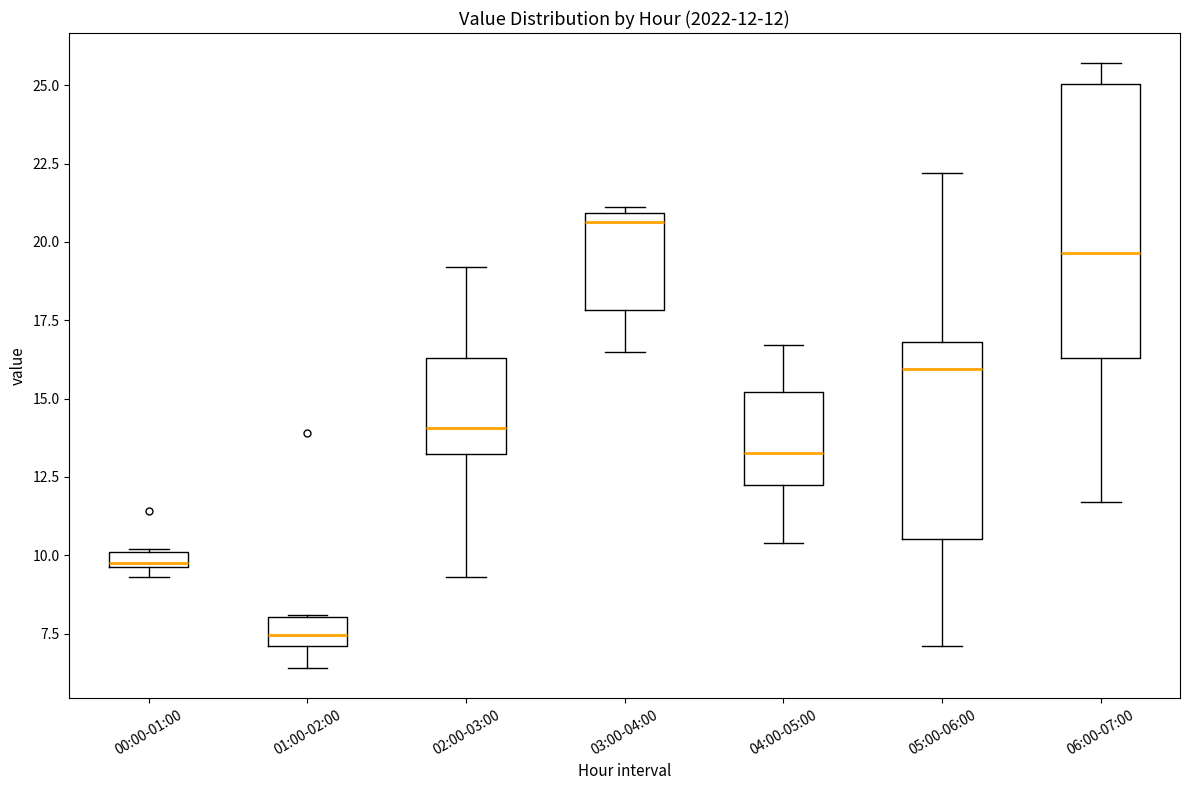

Which box has the highest median line?

03:00-04:00